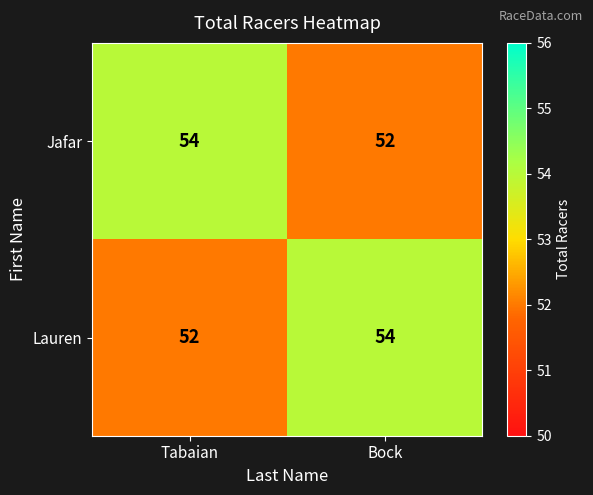

What is the sum of the Lauren values at Tabaian and Bock?

106